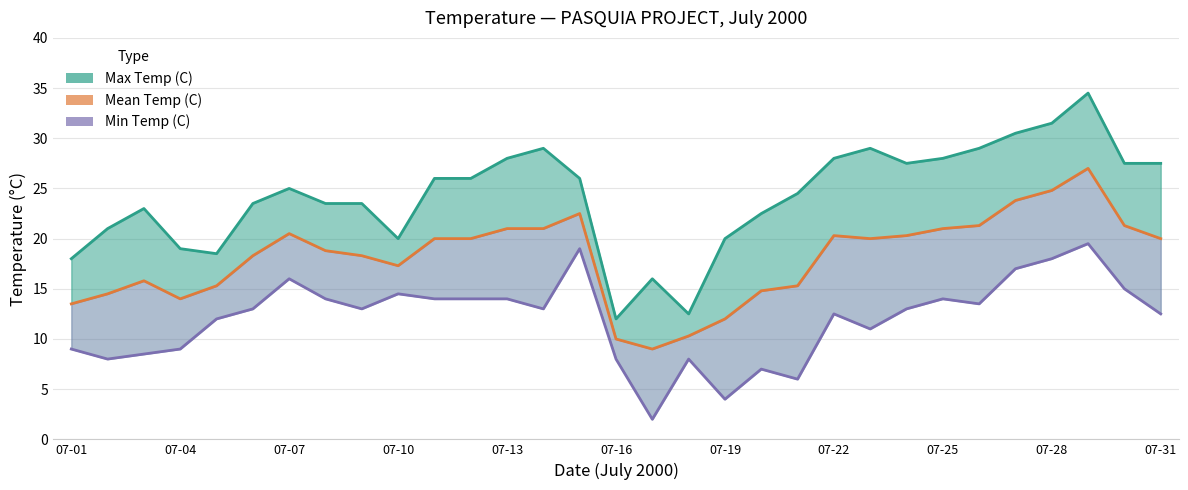

Which has a higher value, 20 or 18?

20